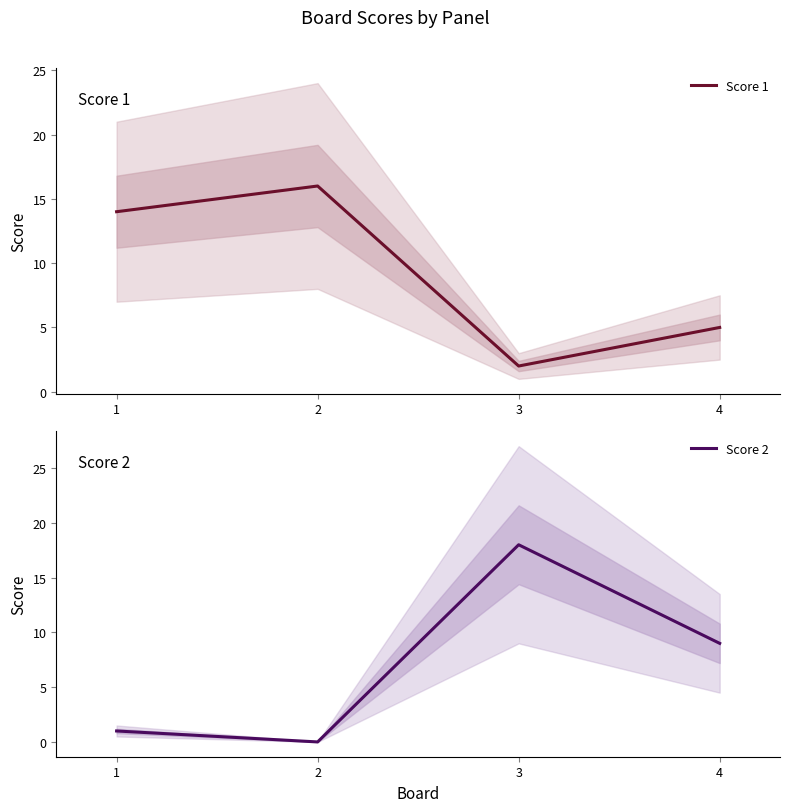

Count the number of categories in the chart.

4